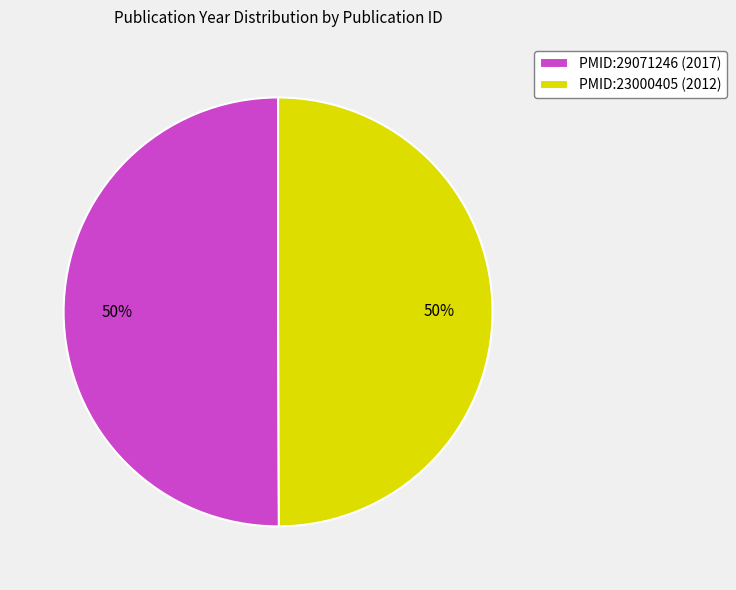

What is the ratio of the value at PMID:23000405 (2012) to the value at PMID:29071246 (2017)?

1.0